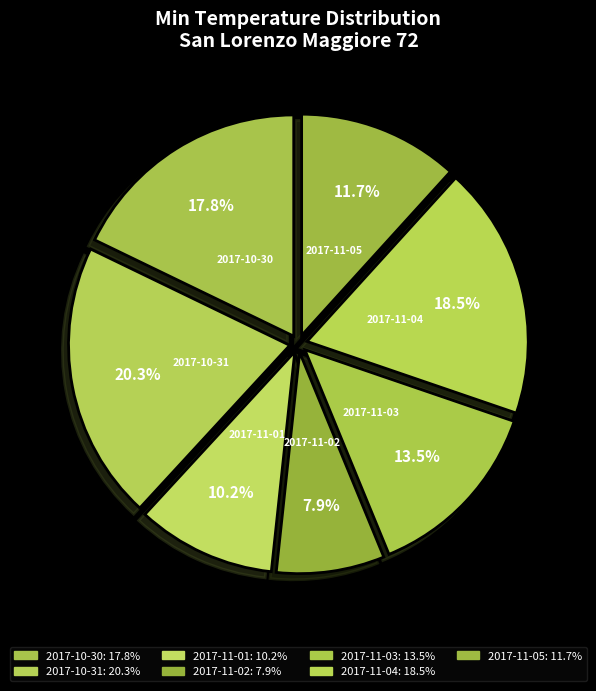

What percentage do 2017-11-05 and 2017-11-02 together represent?

19.6%